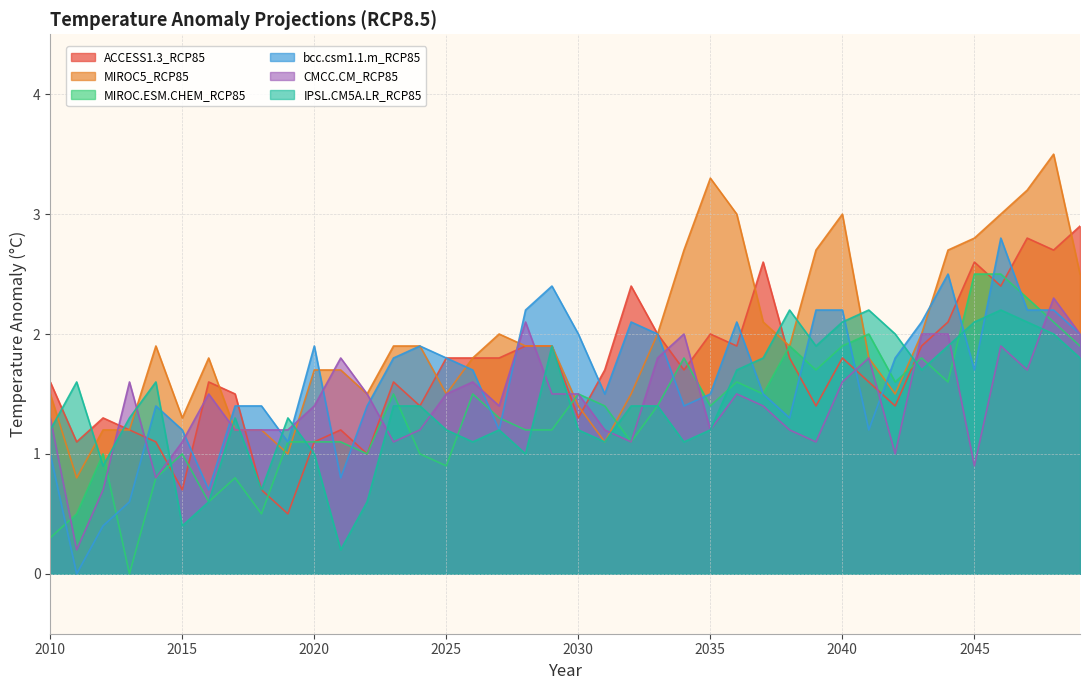

What is the difference between the ACCESS1.3_RCP85 values at 2047 and 2015?

2.1